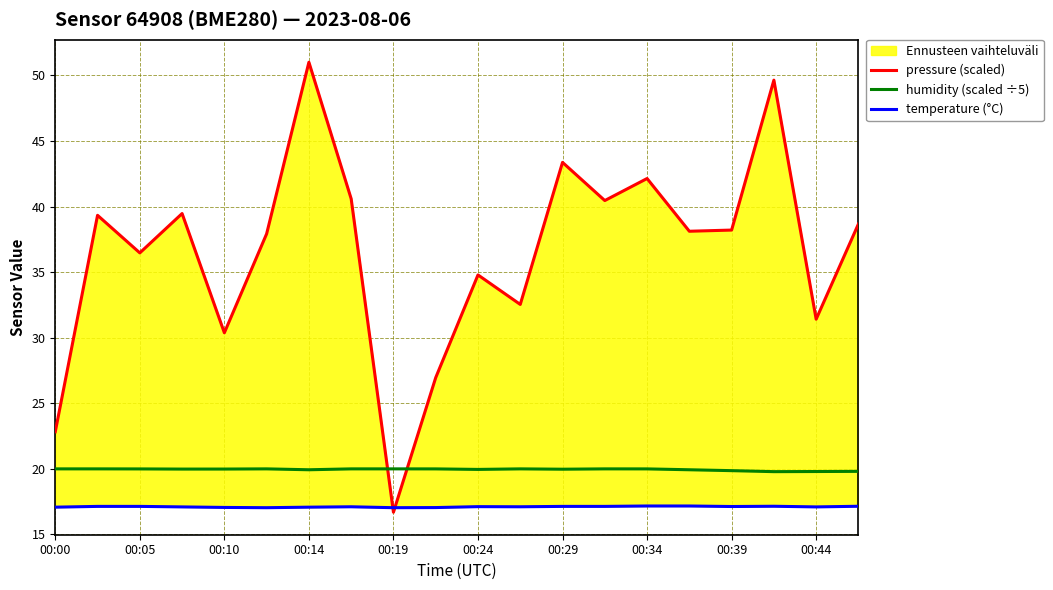

True or false: humidity (scaled ÷5) and temperature (°C) cross at least once.

False